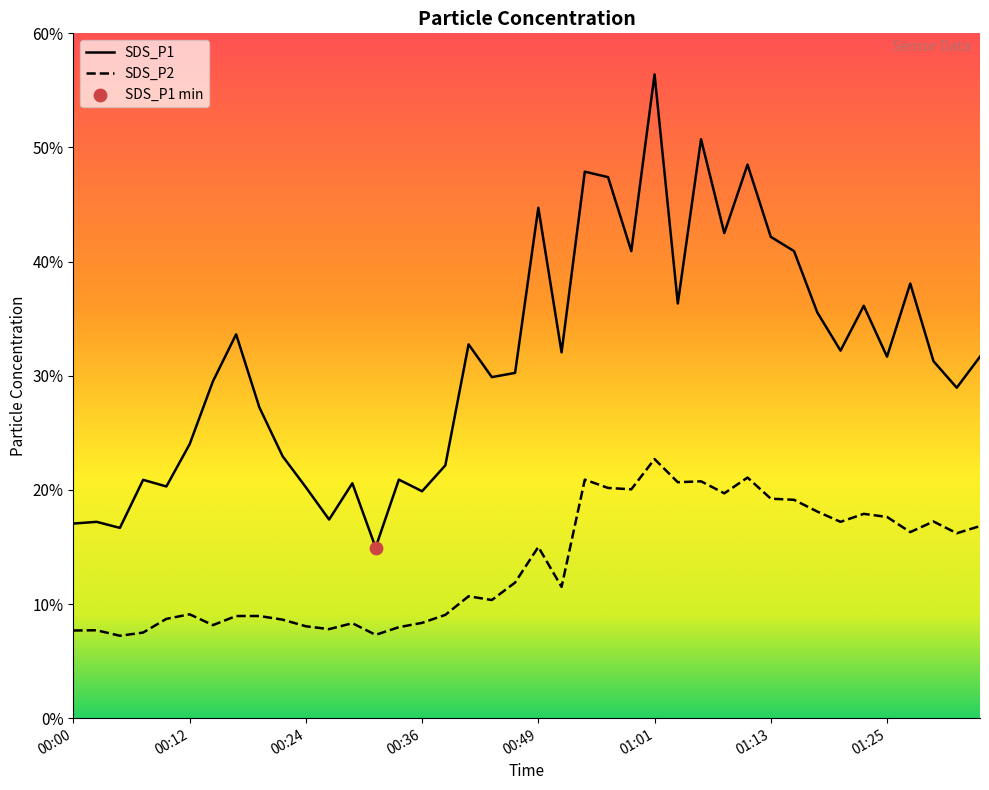

At which category is the sum across all series the highest?

01:01